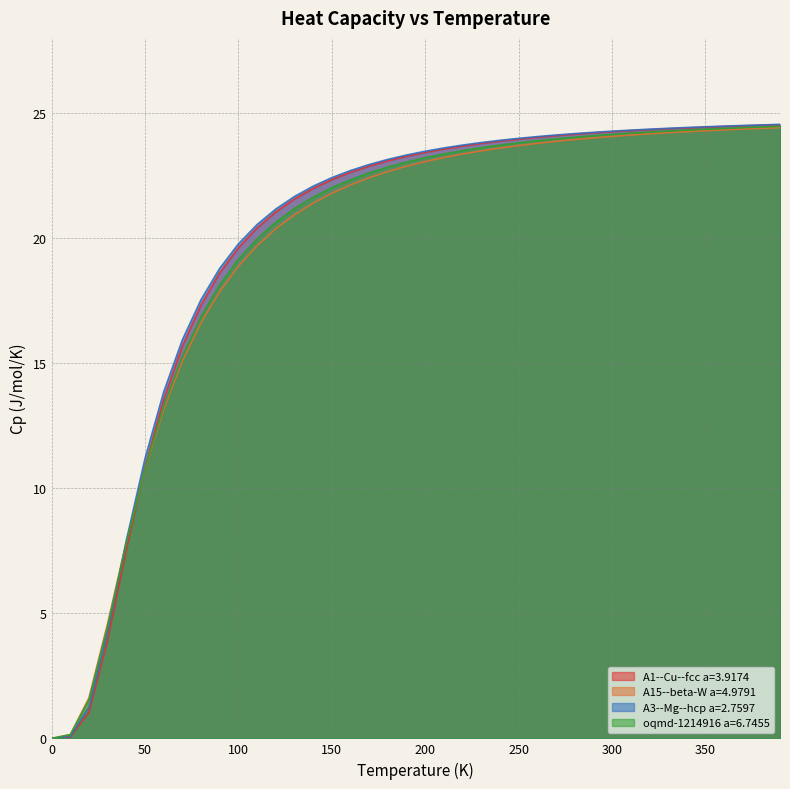

The A1--Cu--fcc a=3.9174 series shows 0.0 at 0. True or false?

True